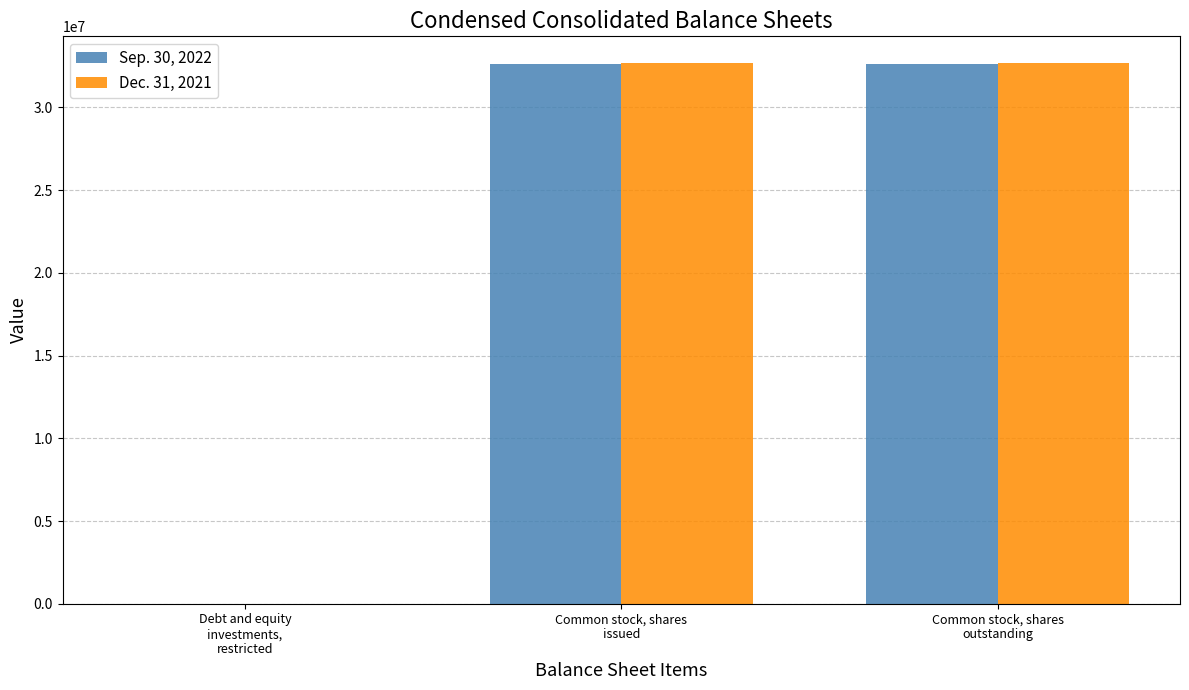

What is the difference between the Dec. 31, 2021 values at Debt and equity
investments,
restricted and Common stock, shares
outstanding?

32655040